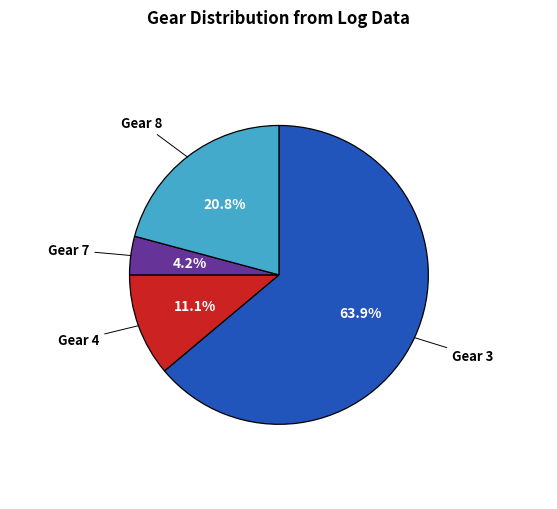

Combined, what portion of the pie is Gear 8 and Gear 7?

25.0%